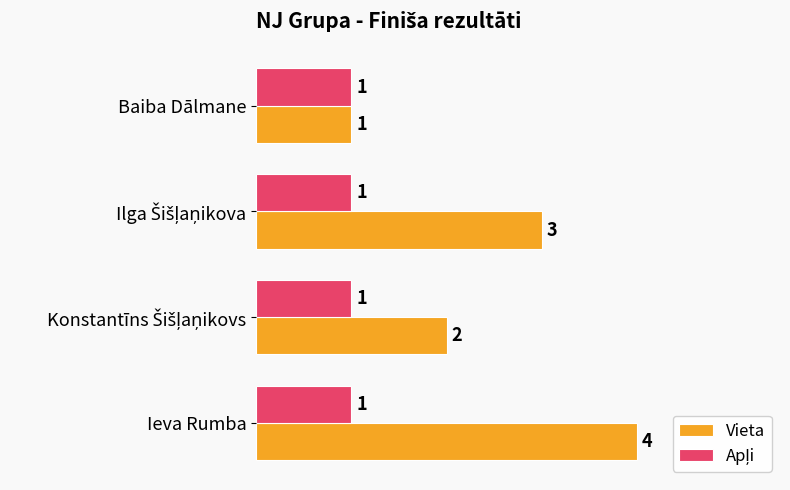

How many values in the Vieta series are below 3?

2